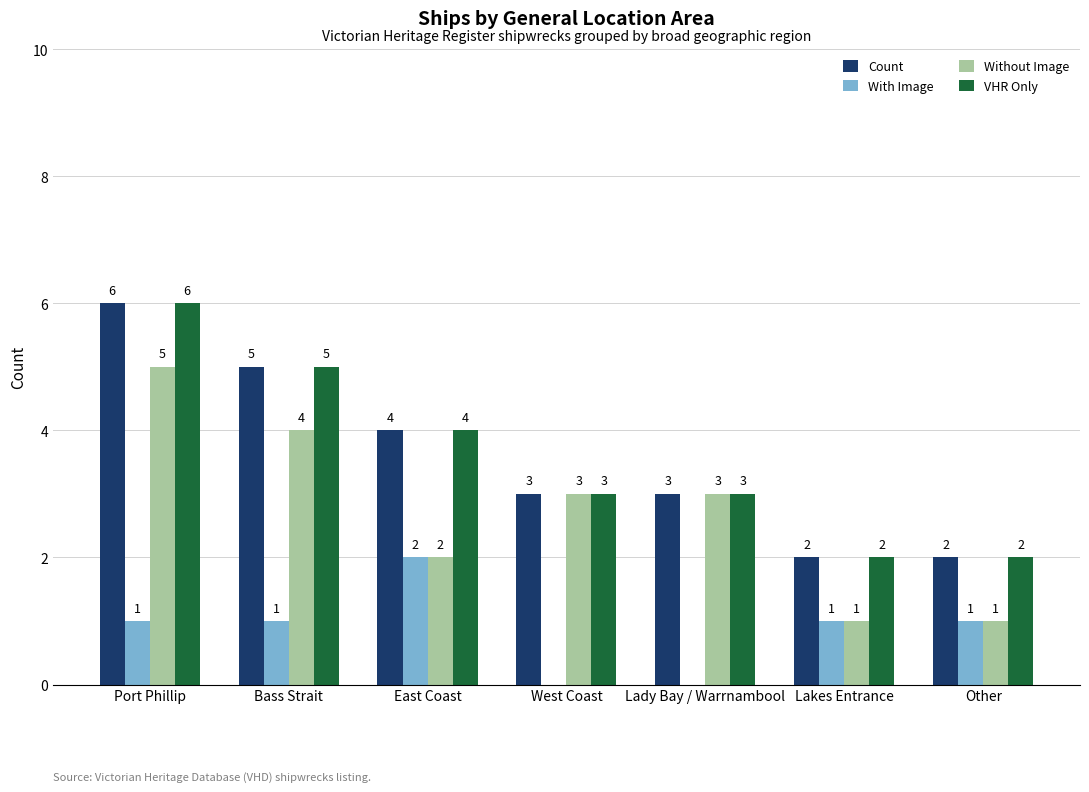

The value of With Image at West Coast is -1. True or false?

False